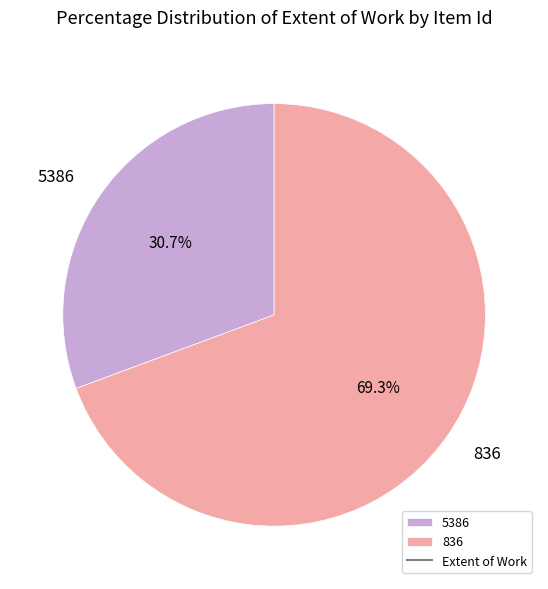

Count the number of slices in the pie.

2